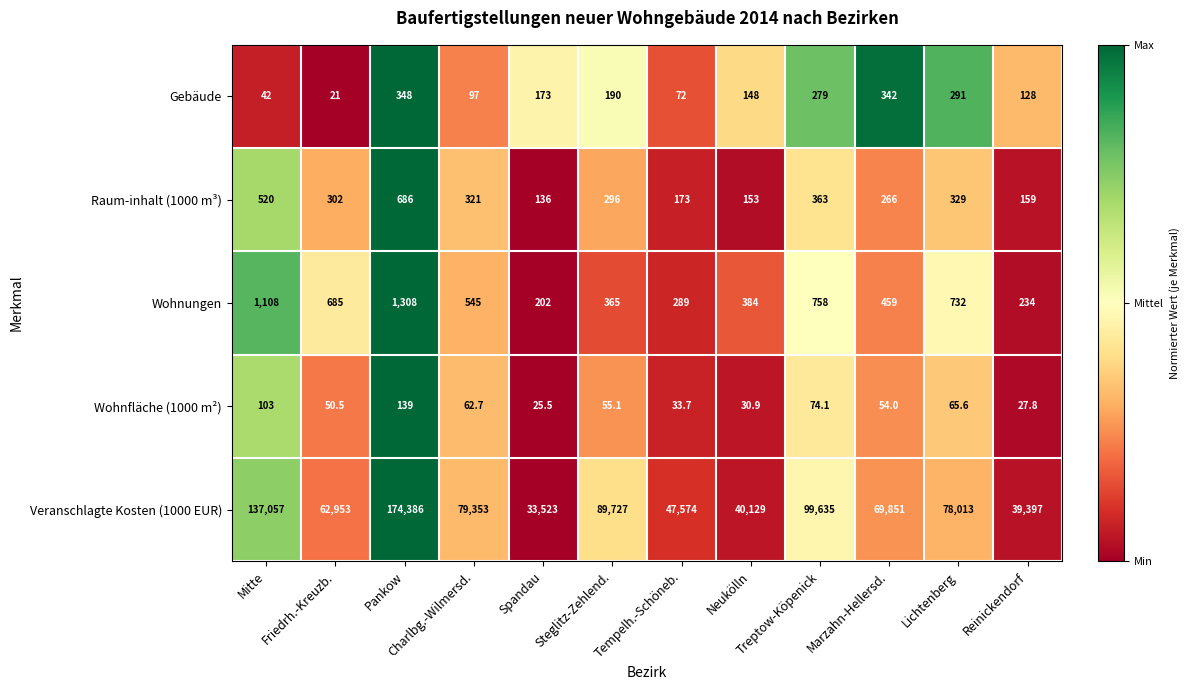

The value of Wohnungen at Tempelh.-Schöneb. is 84.6. True or false?

False